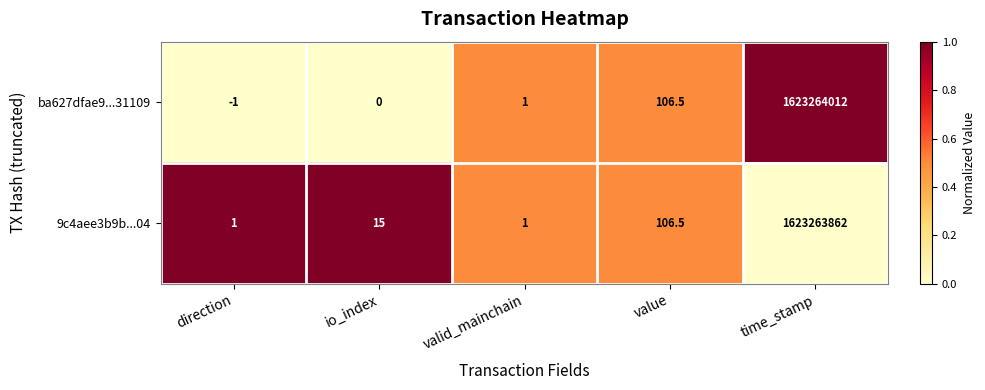

What is the difference between the maximum and minimum values in the 9c4aee3b9b...04 series?

1623263861.0